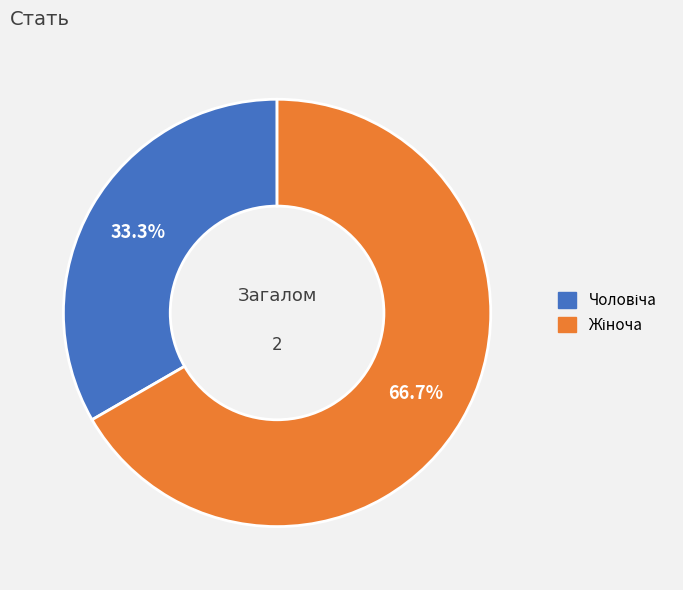

Is there any slice that represents more than half of the pie?

Yes